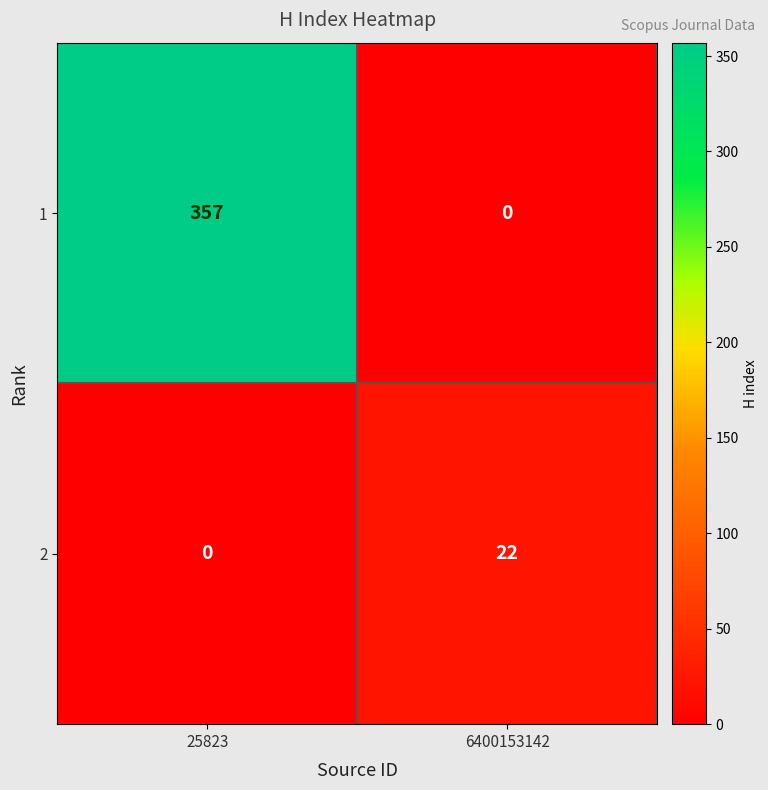

Where is 1 nearest to the value 178?

6400153142